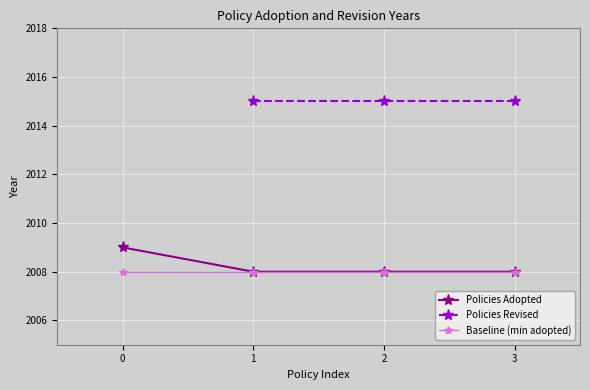

What is the lowest value of the Baseline (min adopted) series?

2008